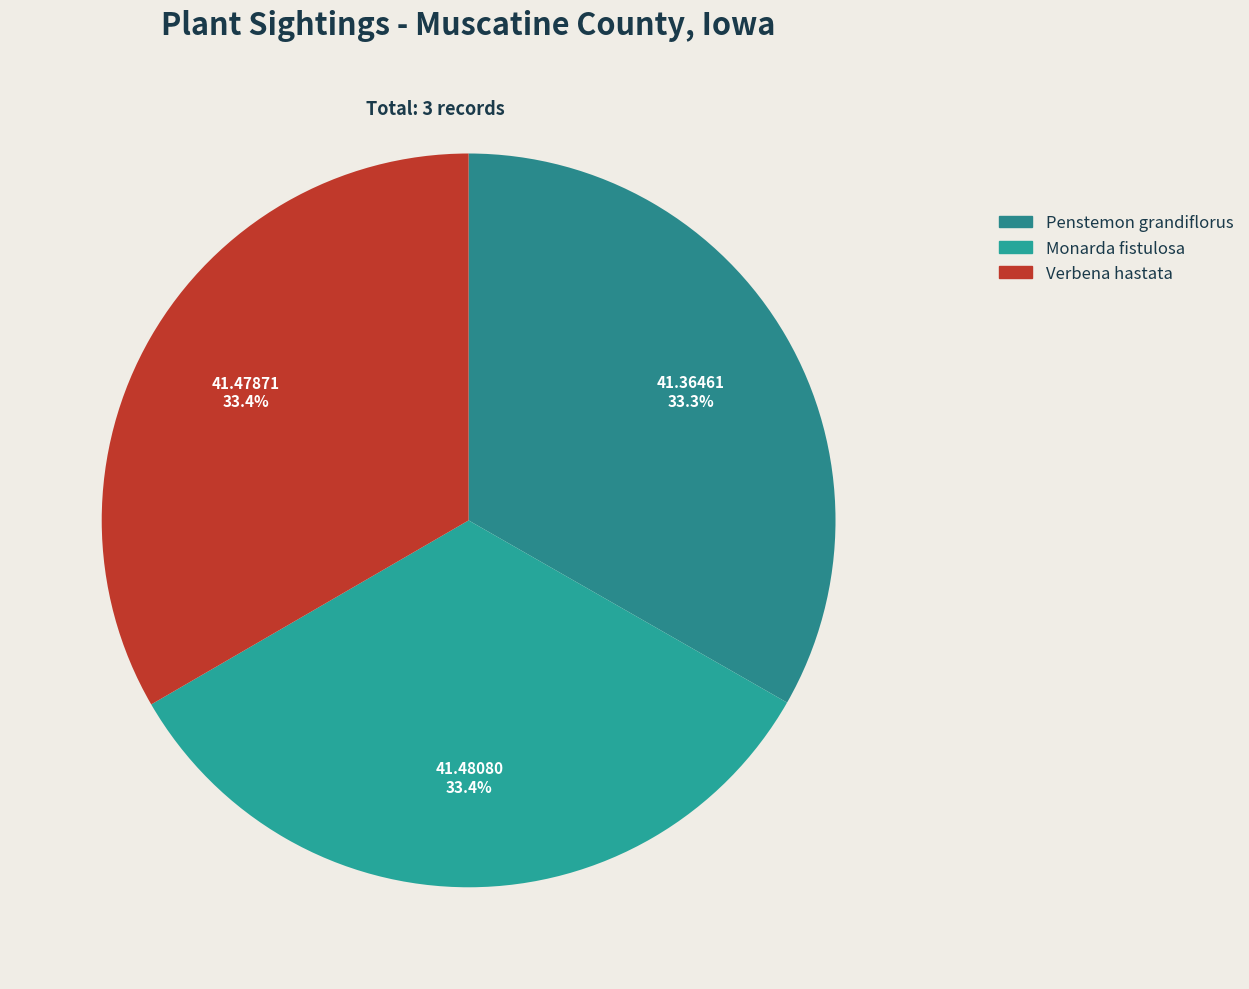

True or false: Penstemon grandiflorus accounts for 33% of the total.

True